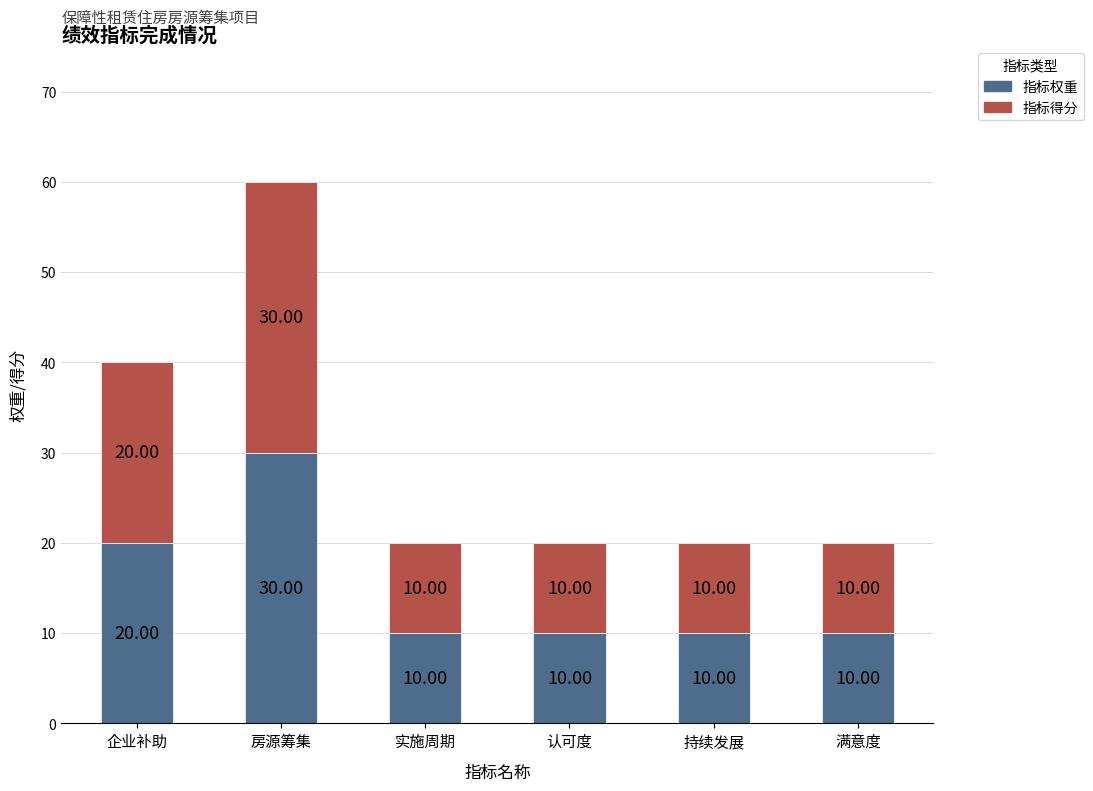

What is the total value across all series at 房源筹集?

60